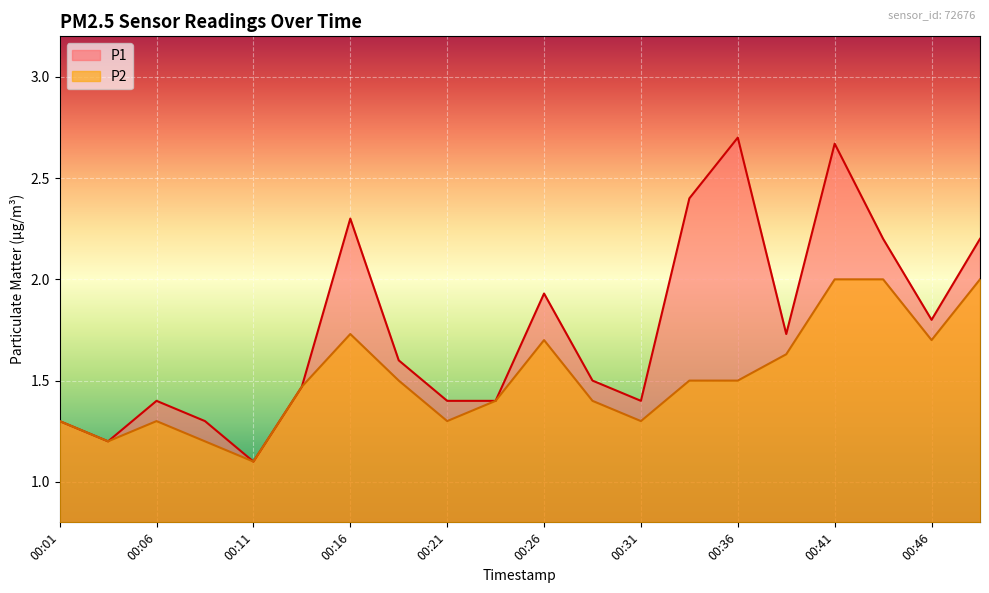

How many series are shown in this chart?

2